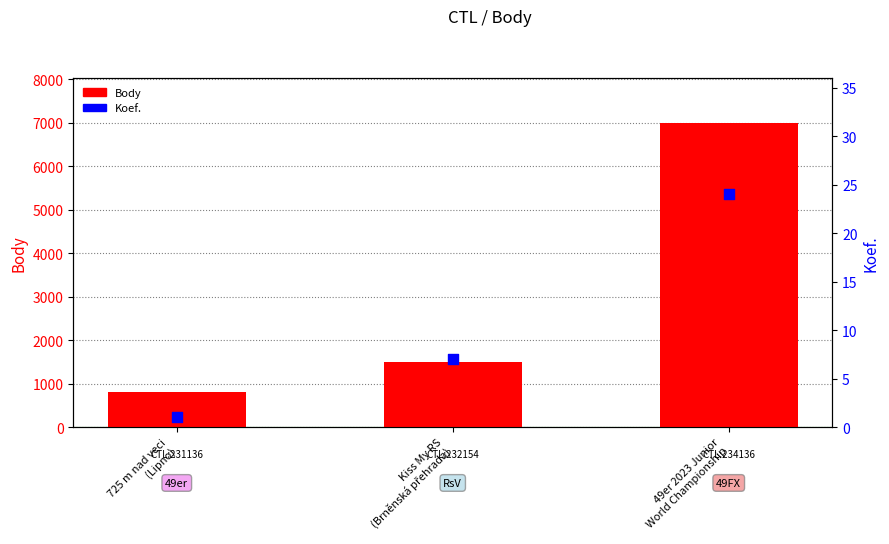

Which series contains the highest Y value?

Body